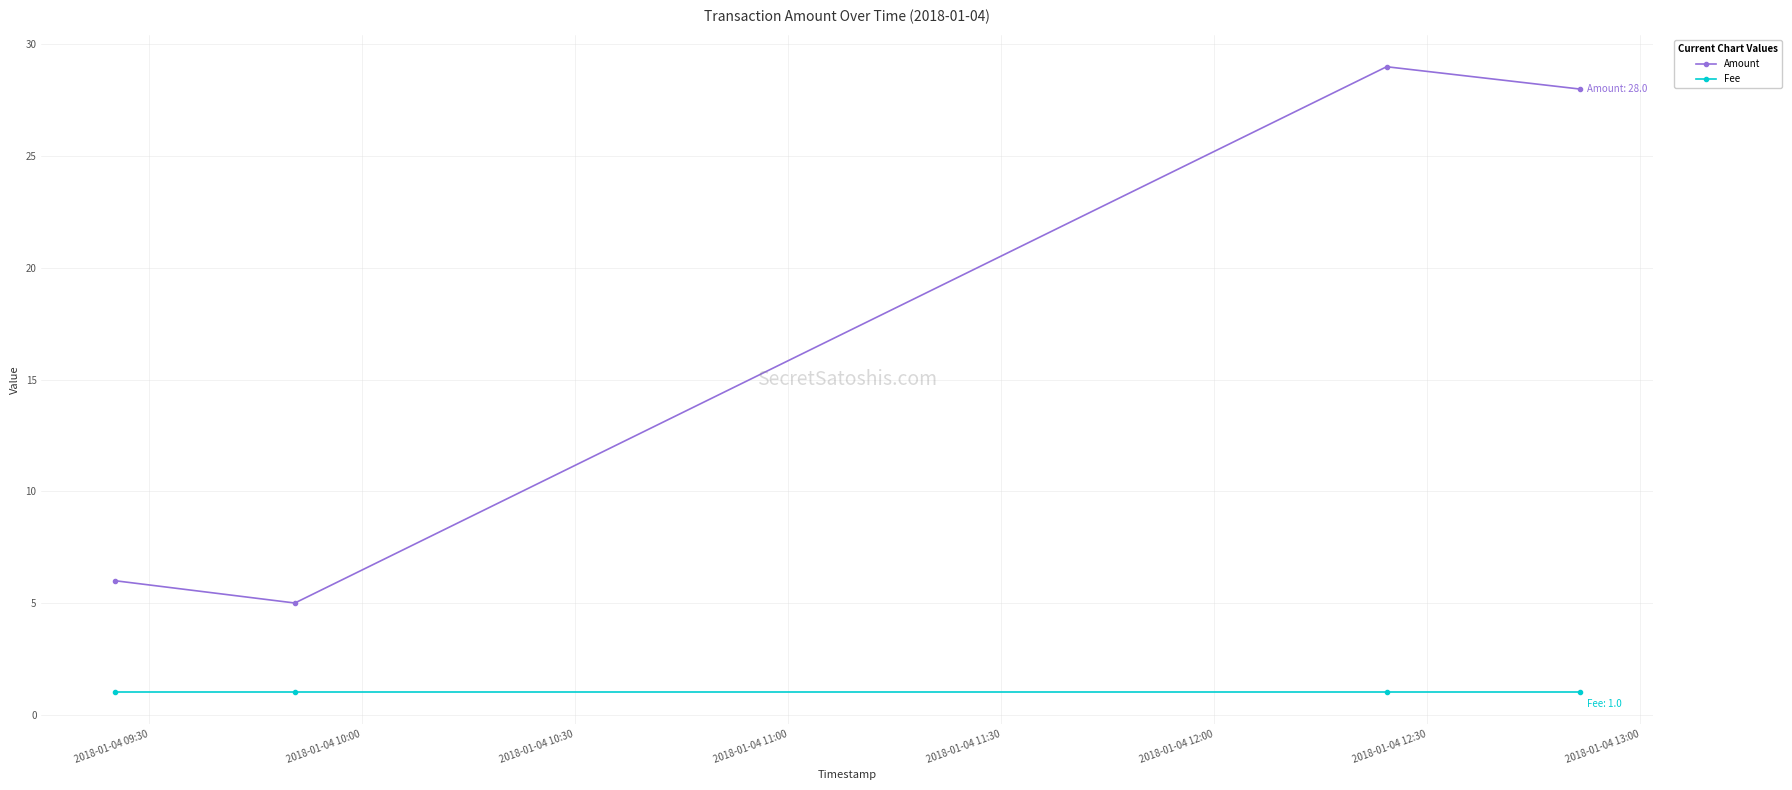

True or false: Fee and Amount intersect in this chart.

False